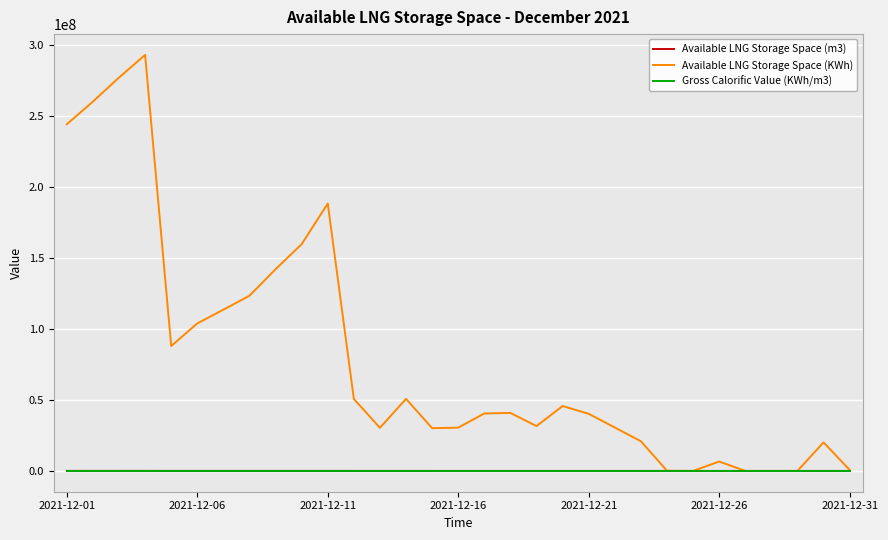

How many lines are shown in the chart?

3